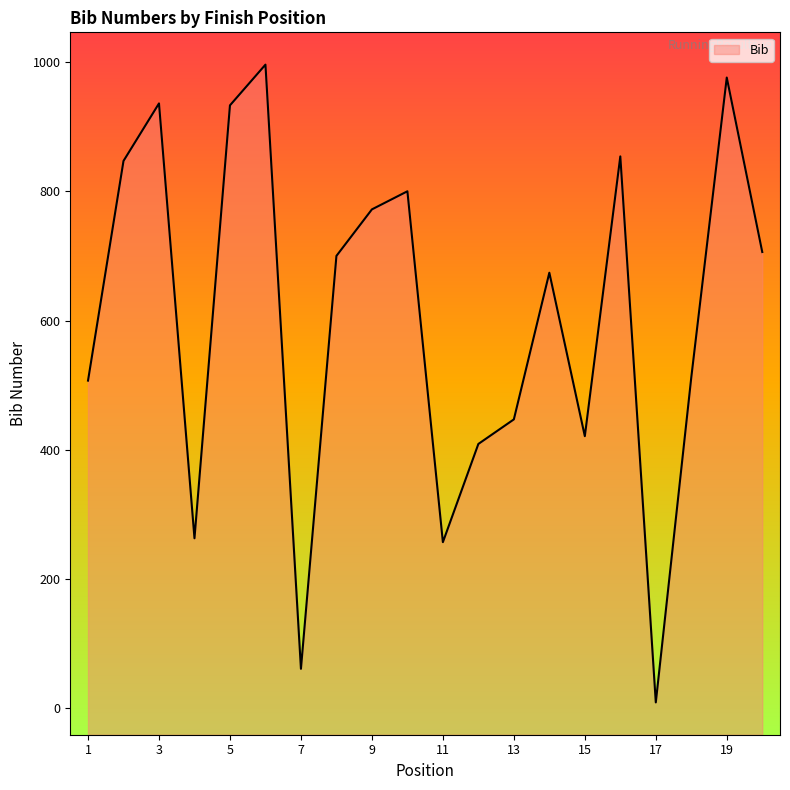

What is the sum of all values?

12080